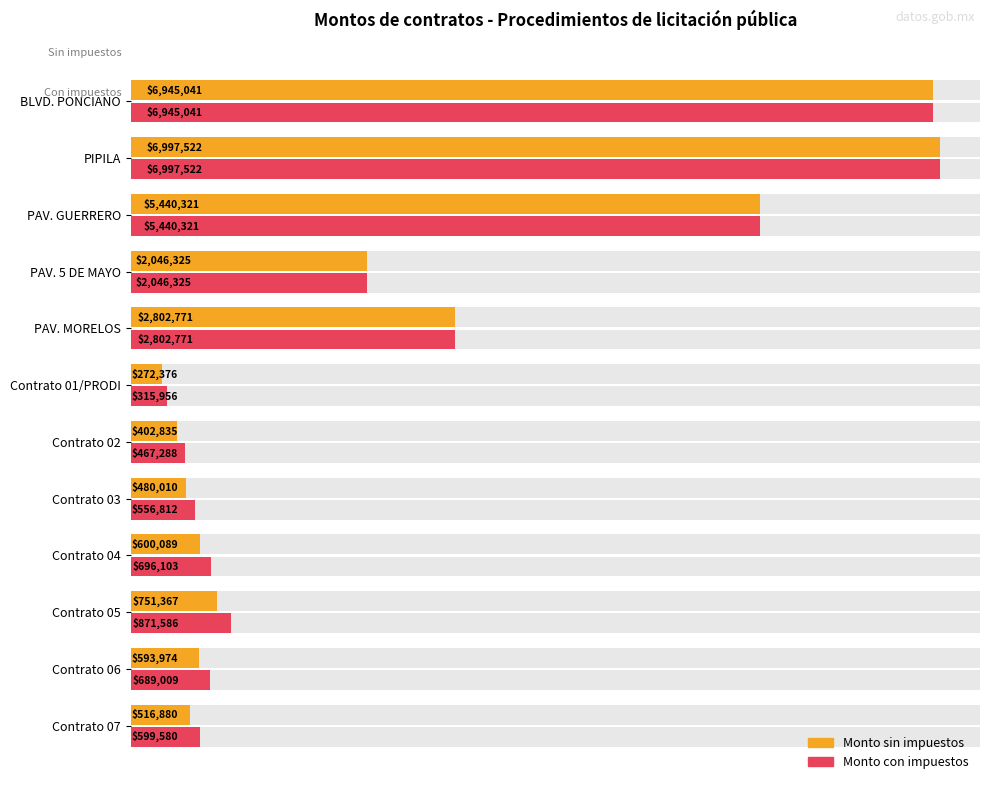

At Contrato 03, list the series in order from smallest to largest.

Monto sin impuestos, Monto con impuestos